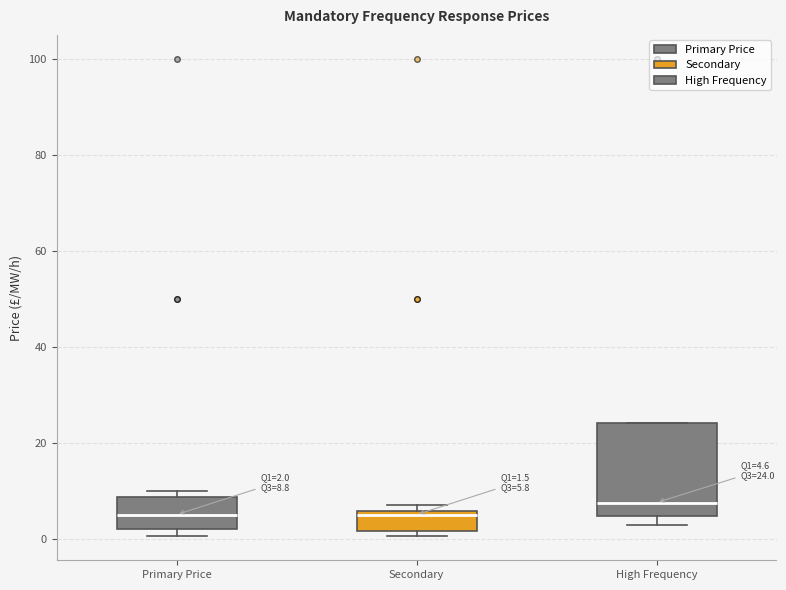

Comparing the boxes themselves (not the whiskers), which one is the tallest?

High Frequency